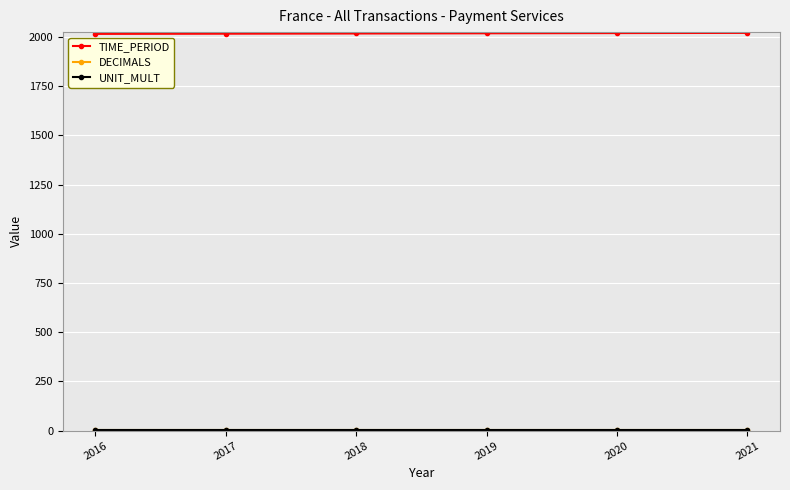

At how many categories does at least one series exceed 402?

6